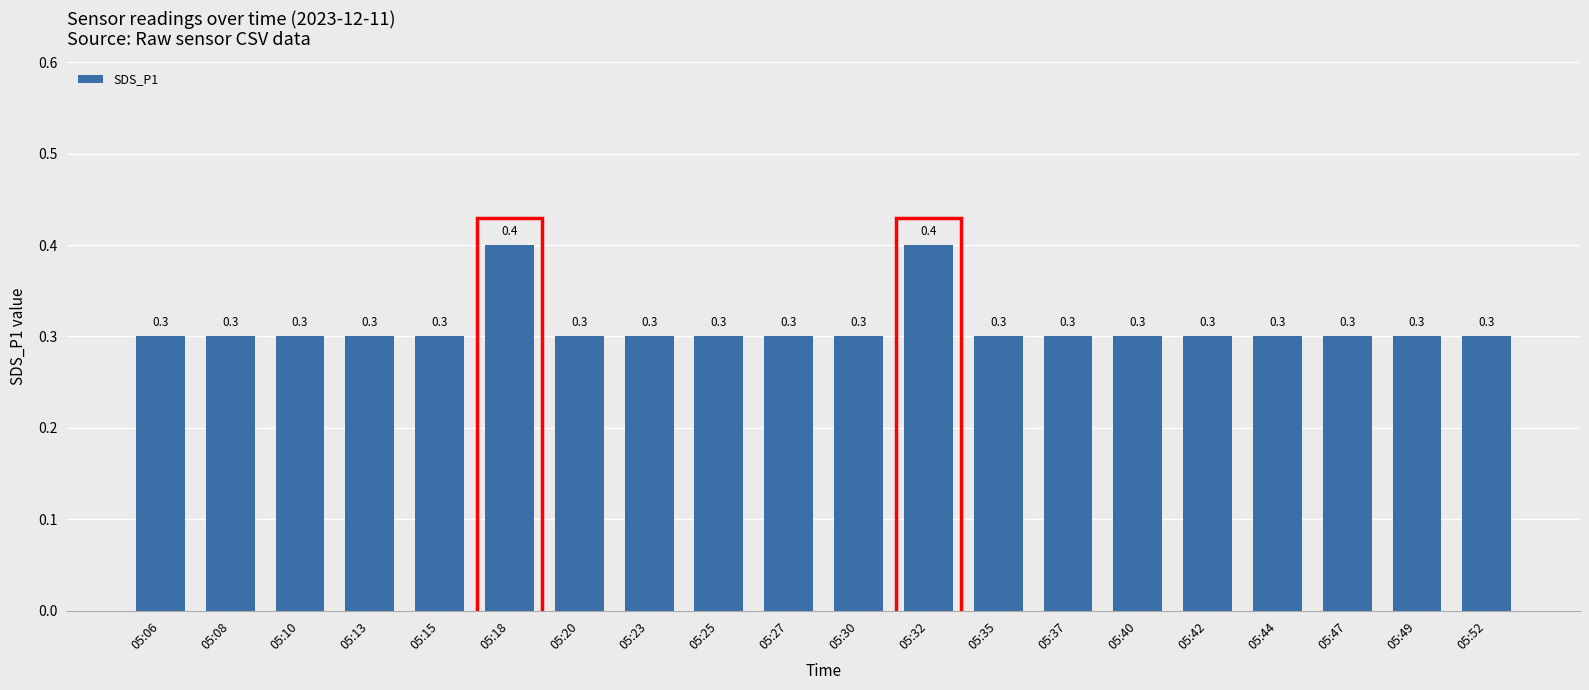

How many bars are there in total?

20